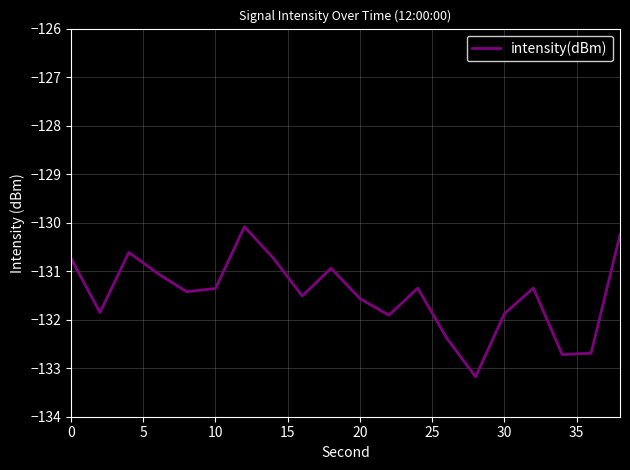

How many values exceed -131?

6